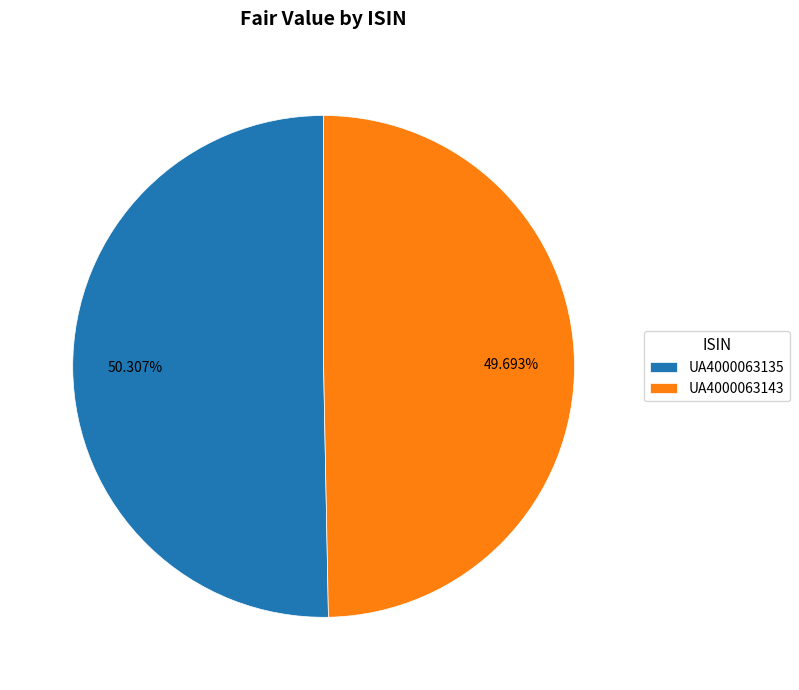

To the nearest percent, what portion does UA4000063143 represent?

50%